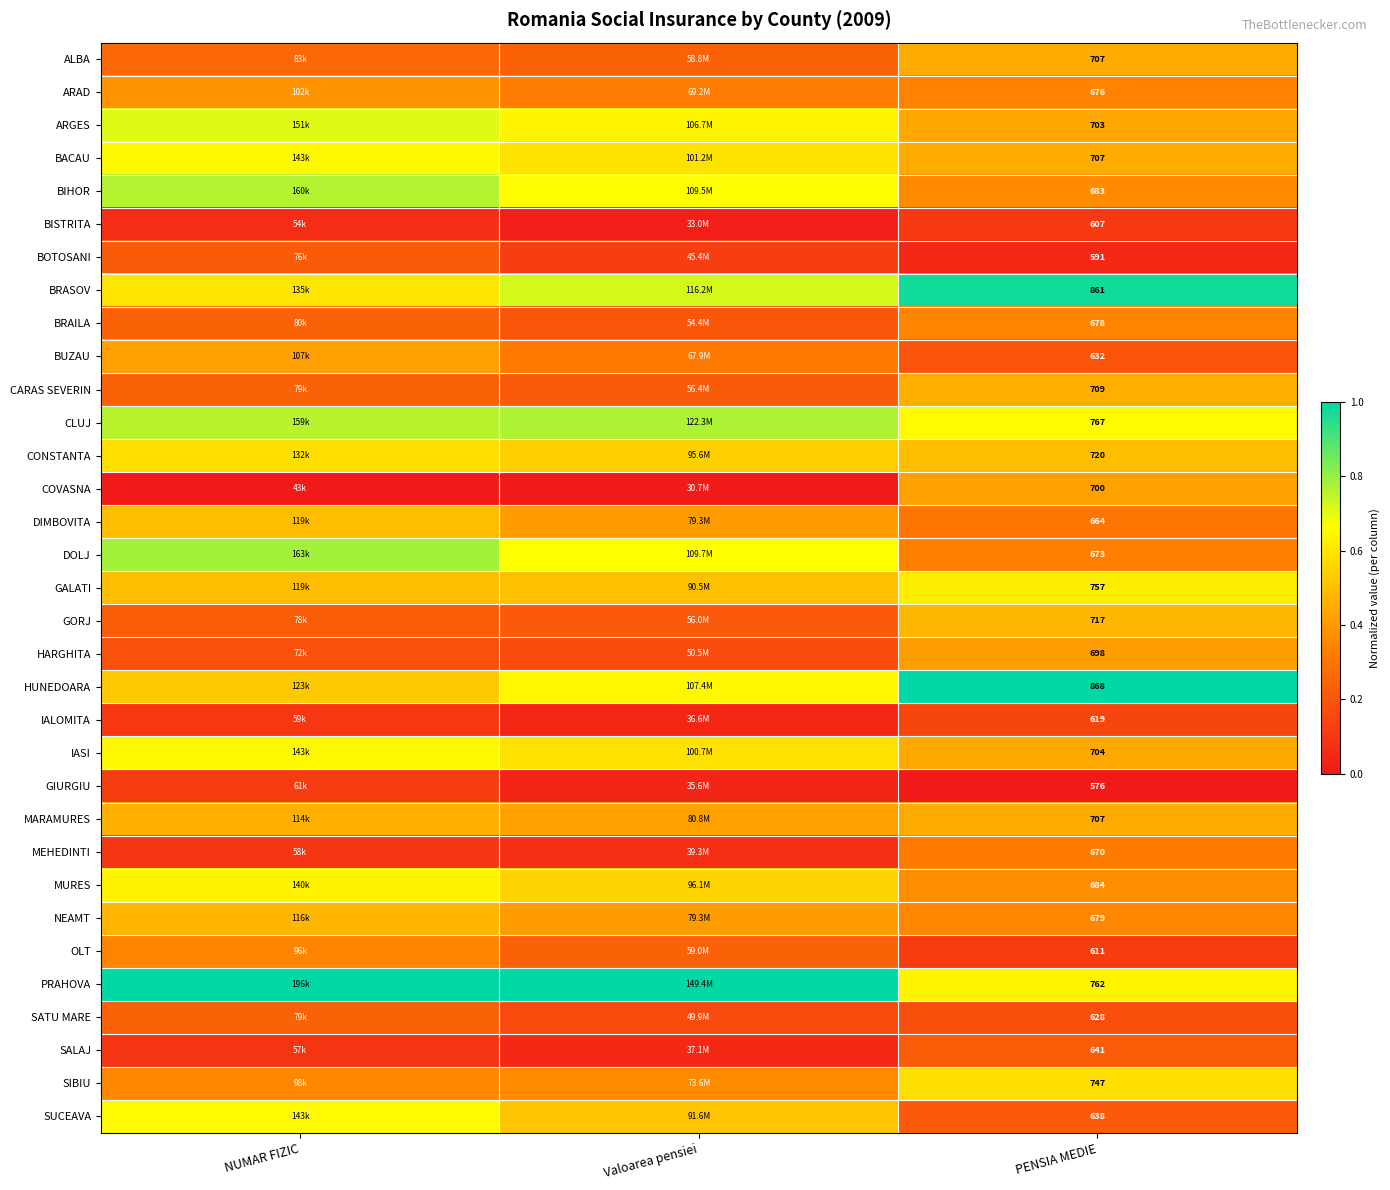

Count the number of categories in the chart.

3